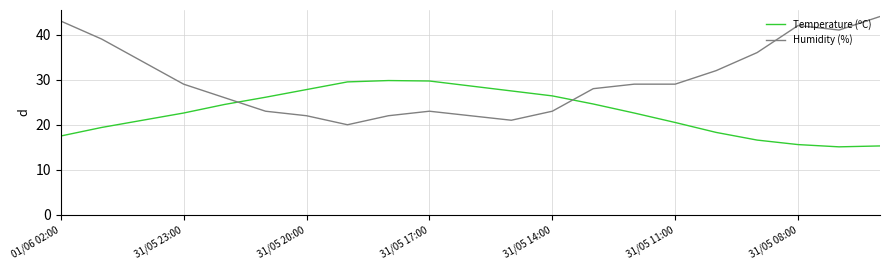

What is the maximum value for Humidity (%)?

44.0